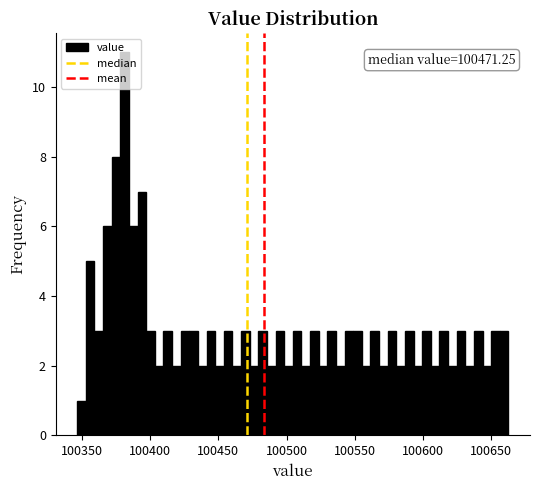

Read against the x-axis, roughly where is the centre of the tallest bar?

100380